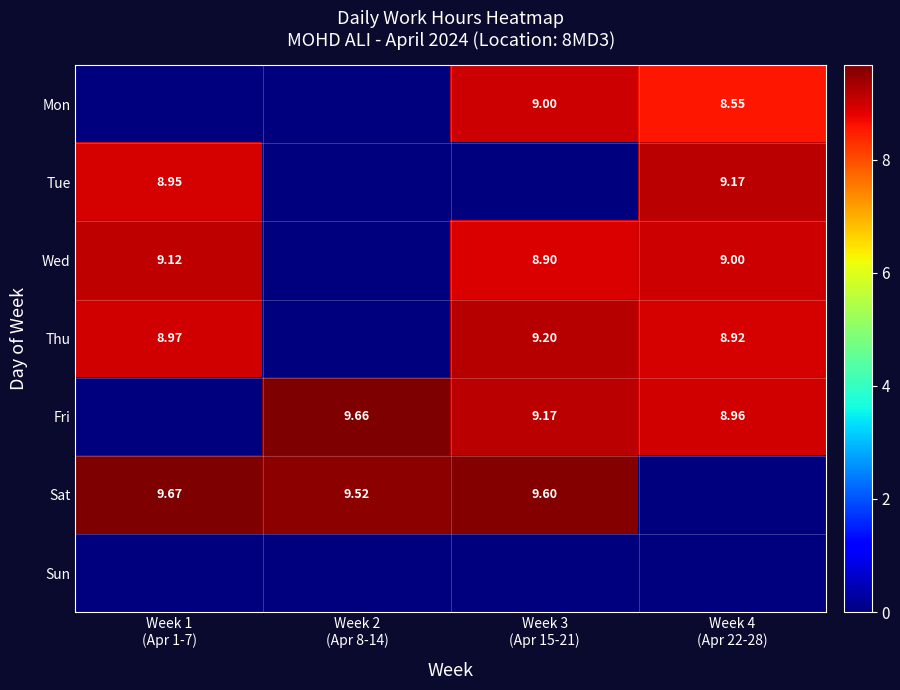

At which category is the sum across all series the highest?

Week 3
(Apr 15-21)